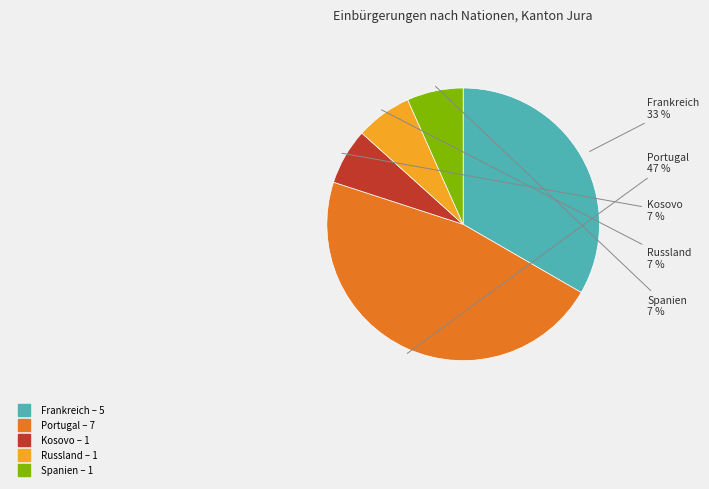

Do Kosovo and Russland together represent more than half of the pie?

No